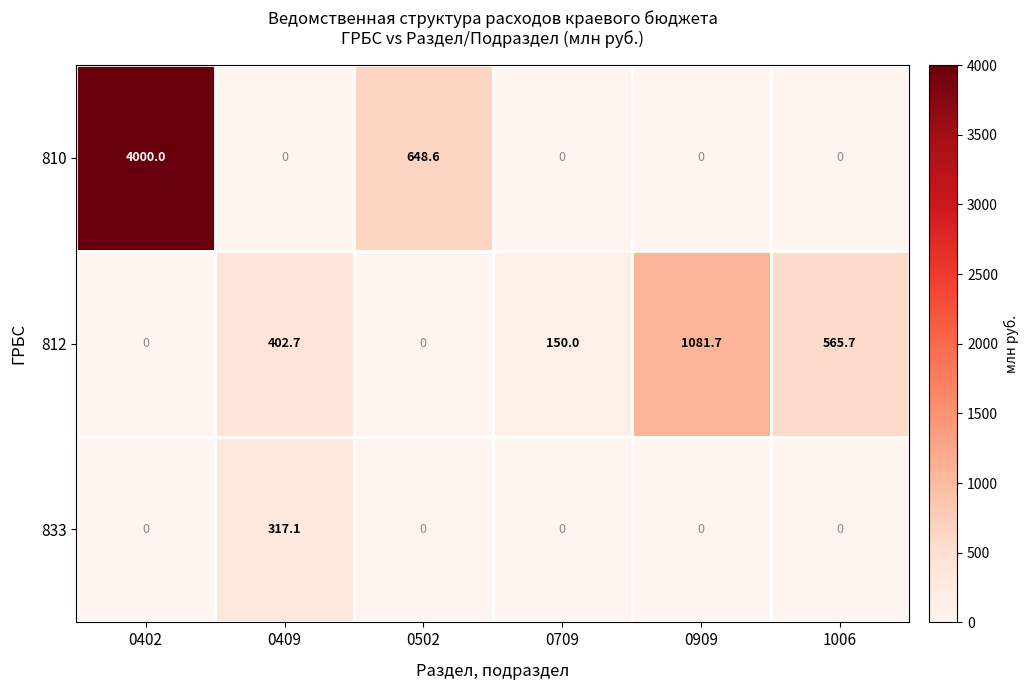

Count the number of categories in the chart.

6